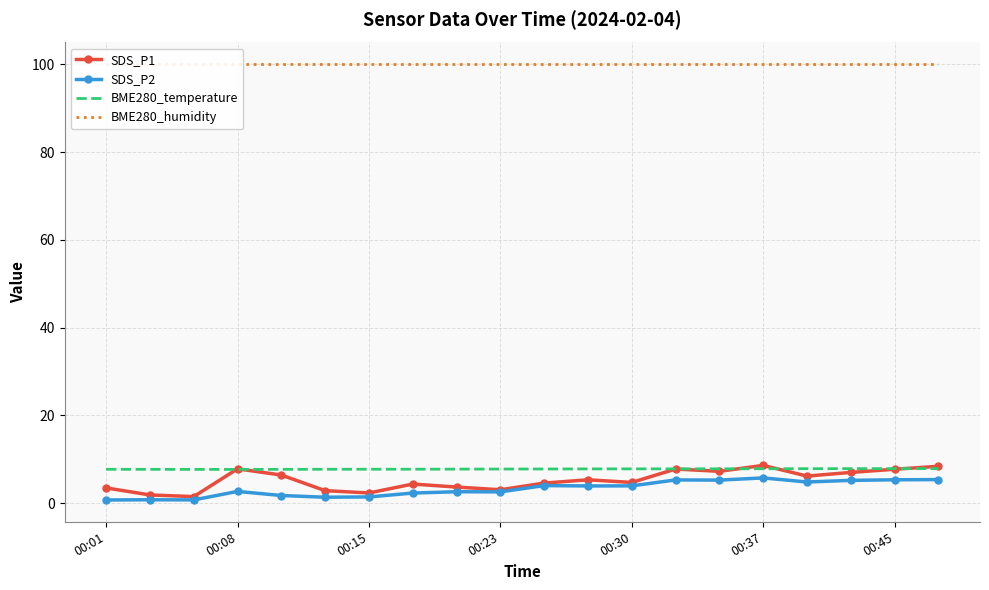

What is the minimum value for BME280_temperature?

7.7